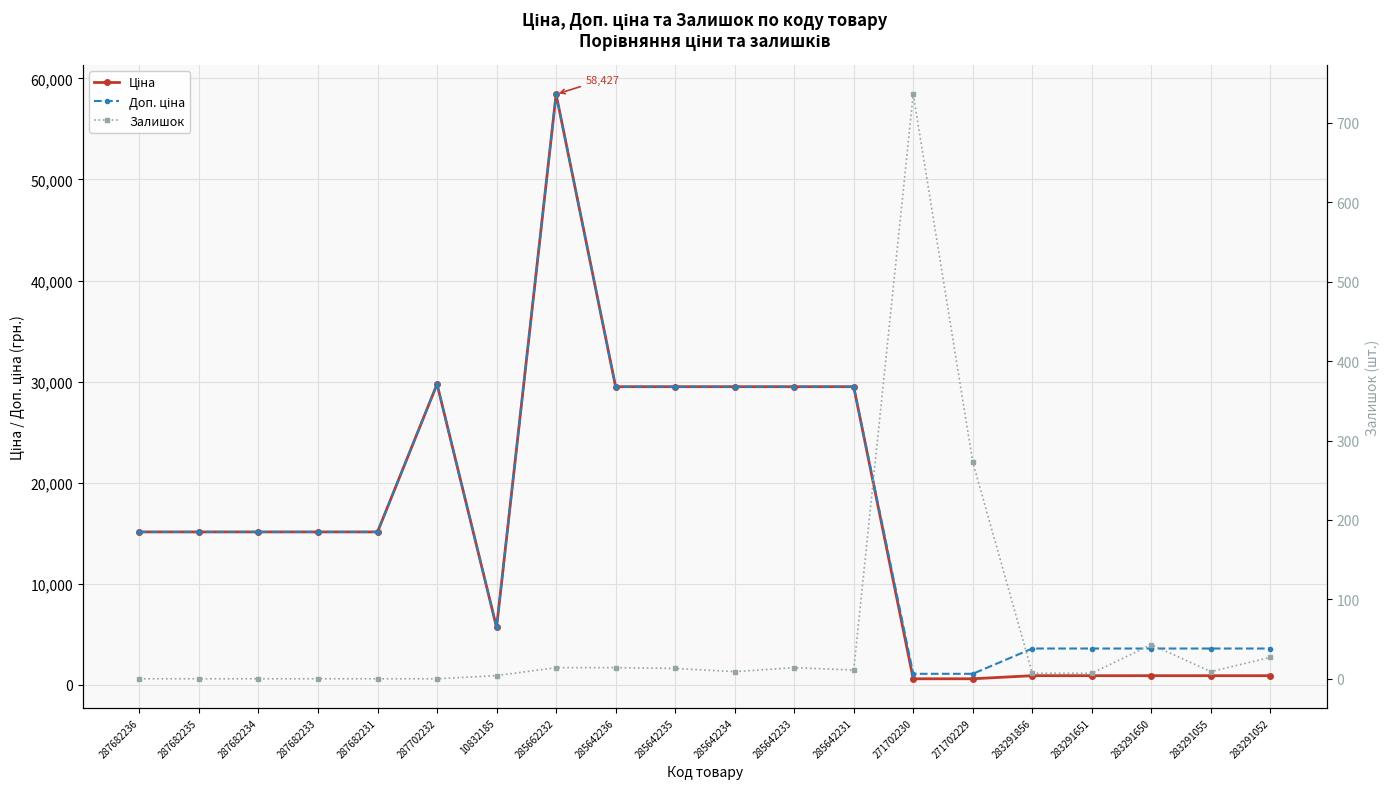

Does the chart display data point markers on the line(s)?

Yes